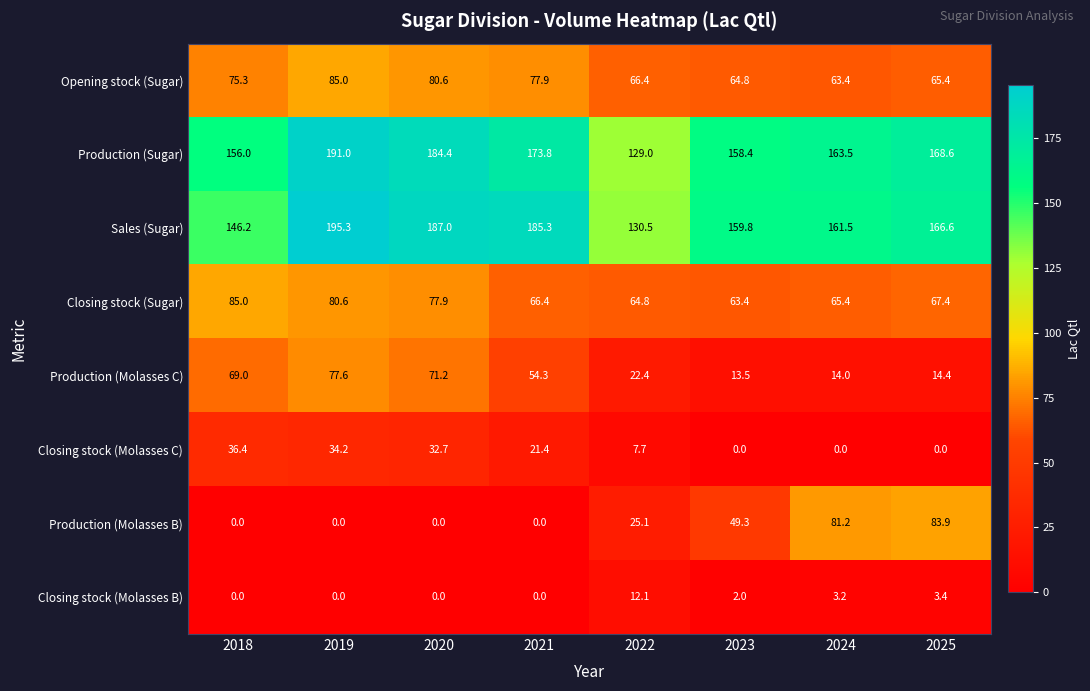

What is the average value of the Closing stock (Molasses B) series?

2.6